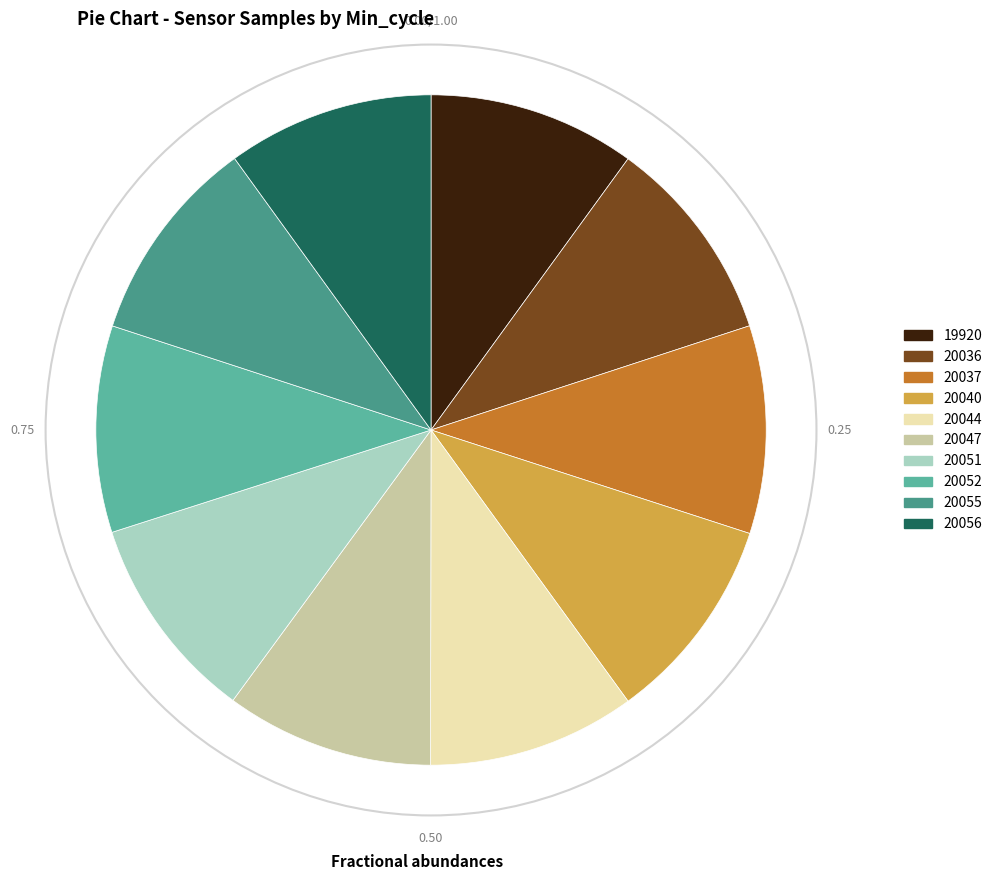

Approximately how many times larger is the value at 20055 compared to 20051?

1.0